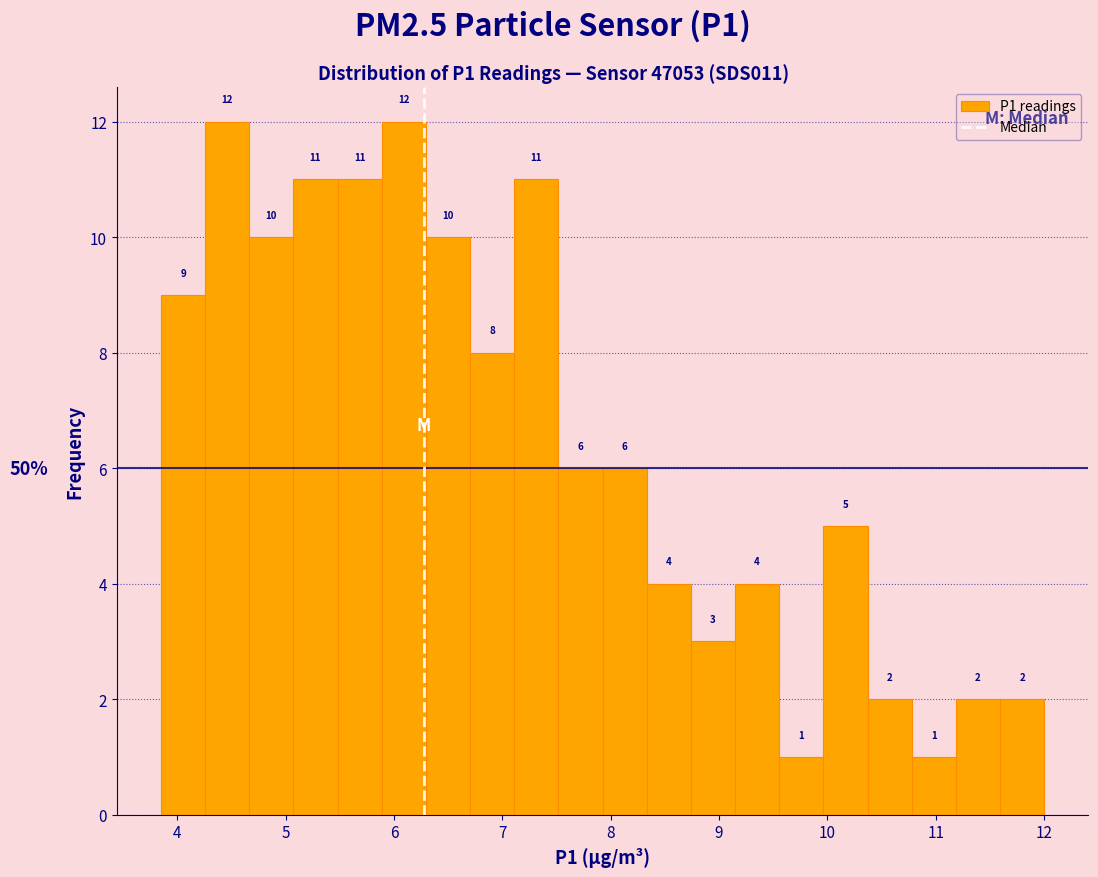

What is the height of the bar covering 8.3 to 8.7 on the x-axis? The bar edges are not printed on the chart, so give them approximately, as read against the axis.

4